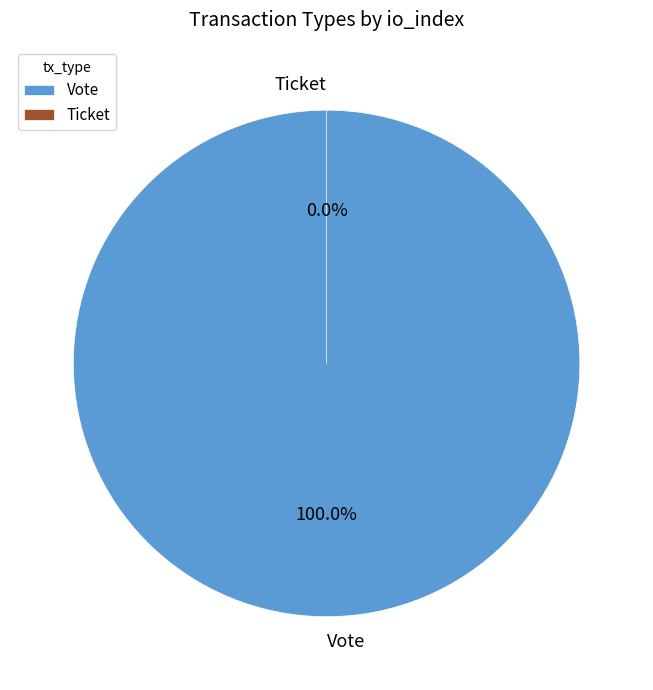

Is it true that Vote is 100% of the pie?

True